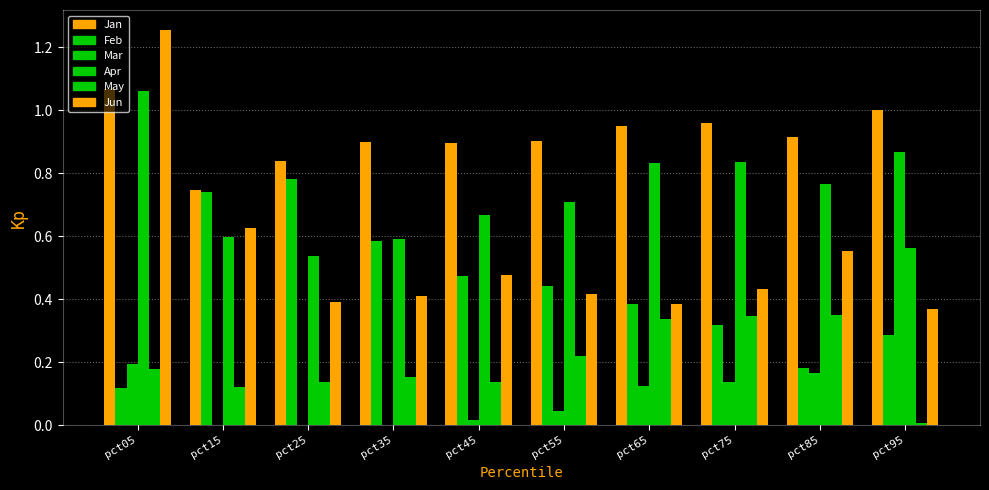

Between pct05 and pct45, which series saw the biggest shift?

Jun